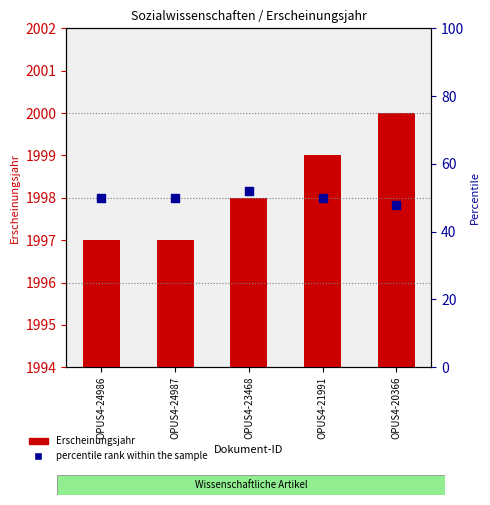

Which series has the largest total across all categories?

Erscheinungsjahr